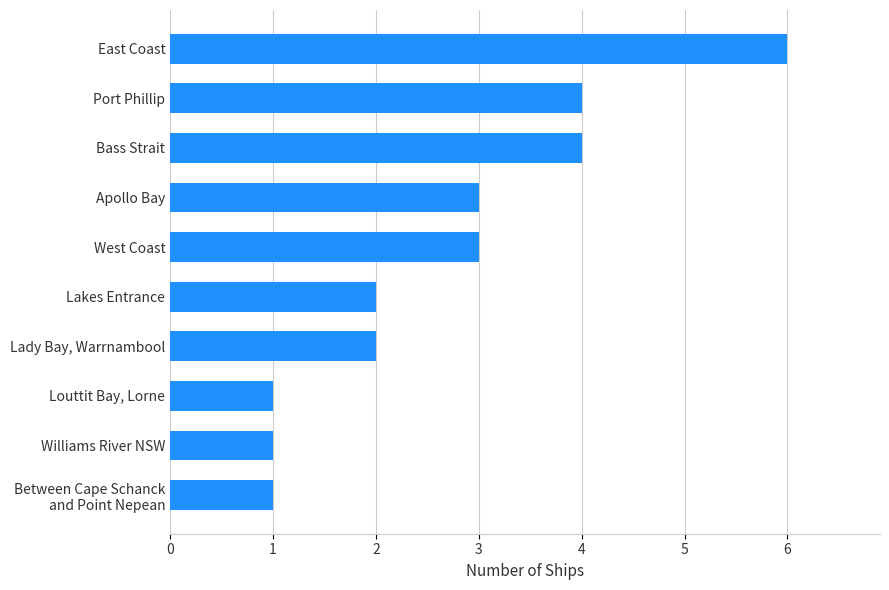

At which category does the chart reach its peak across all series?

East Coast